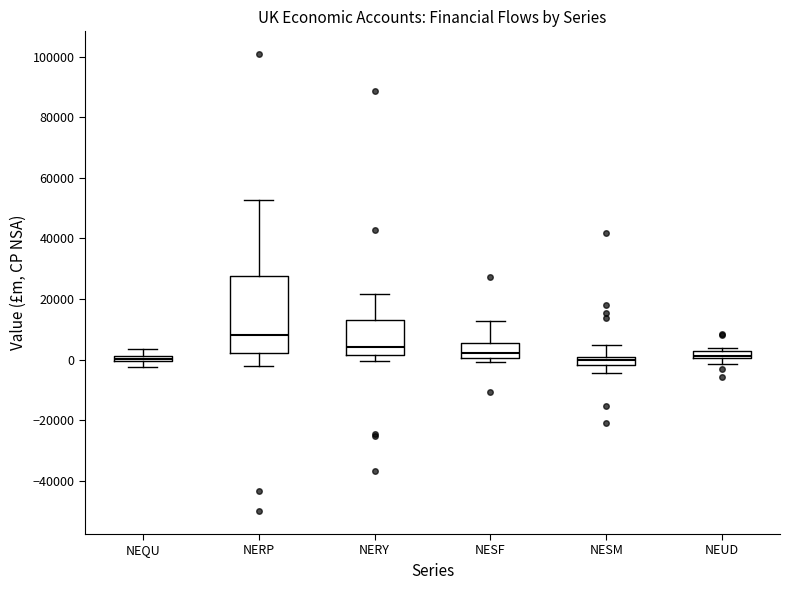

Comparing the boxes themselves (not the whiskers), which one is the tallest?

NERP